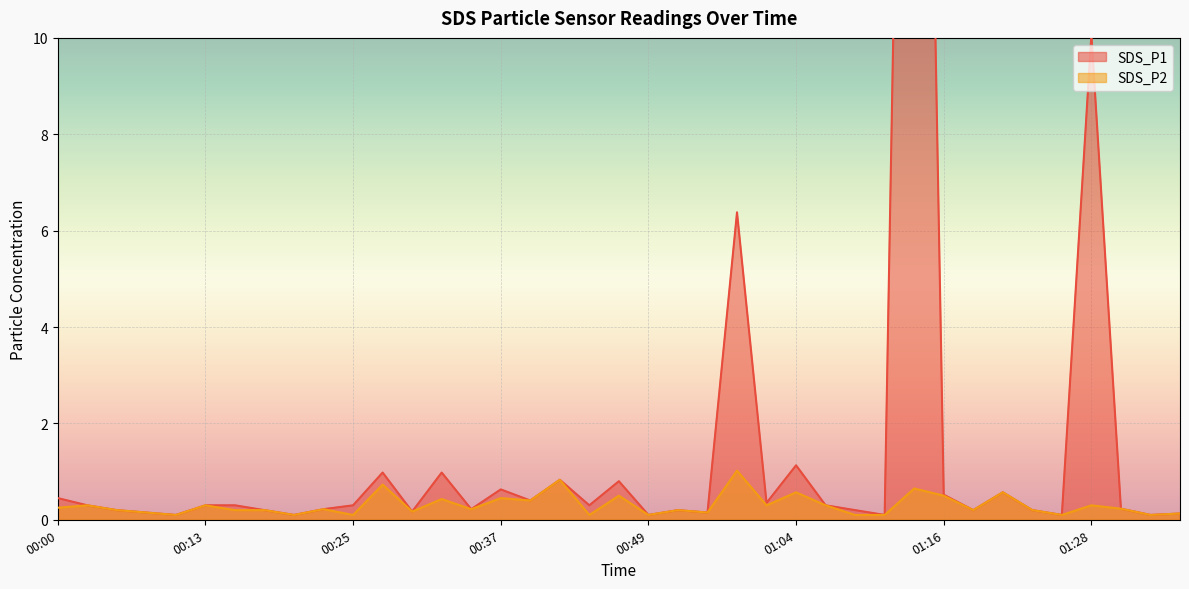

Reading left to right, extract all data points from this chart.

SDS_P1: 00:00=0.5	00:03=0.3	00:05=0.2	00:08=0.1	00:10=0.1	00:13=0.3	00:15=0.3	00:18=0.2	00:20=0.1	00:23=0.2	00:25=0.3	00:27=1.0	00:30=0.2	00:32=1.0	00:35=0.2	00:37=0.6	00:40=0.4	00:42=0.8	00:44=0.3	00:47=0.8	00:49=0.1	00:52=0.2	00:54=0.1	00:57=6.4	01:01=0.3	01:04=1.1	01:06=0.3	01:09=0.2	01:11=0.1	01:14=34.4	01:16=0.5	01:19=0.2	01:21=0.6	01:24=0.2	01:26=0.1	01:28=10.1	01:31=0.2	01:33=0.1	01:36=0.1
SDS_P2: 00:00=0.2	00:03=0.3	00:05=0.2	00:08=0.1	00:10=0.1	00:13=0.3	00:15=0.2	00:18=0.2	00:20=0.1	00:23=0.2	00:25=0.1	00:27=0.7	00:30=0.2	00:32=0.4	00:35=0.2	00:37=0.5	00:40=0.4	00:42=0.8	00:44=0.1	00:47=0.5	00:49=0.1	00:52=0.2	00:54=0.1	00:57=1.0	01:01=0.3	01:04=0.6	01:06=0.3	01:09=0.1	01:11=0.1	01:14=0.7	01:16=0.5	01:19=0.2	01:21=0.6	01:24=0.2	01:26=0.1	01:28=0.3	01:31=0.2	01:33=0.1	01:36=0.1